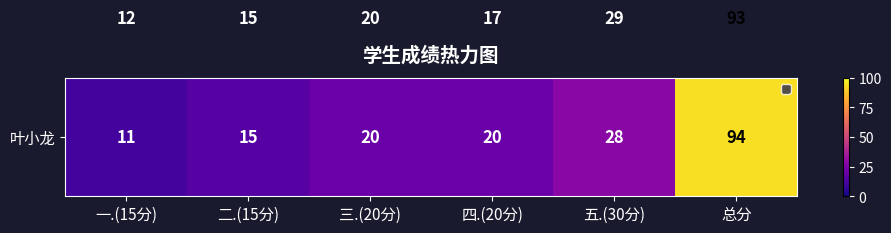

At which category is the sum across all series the highest?

总分